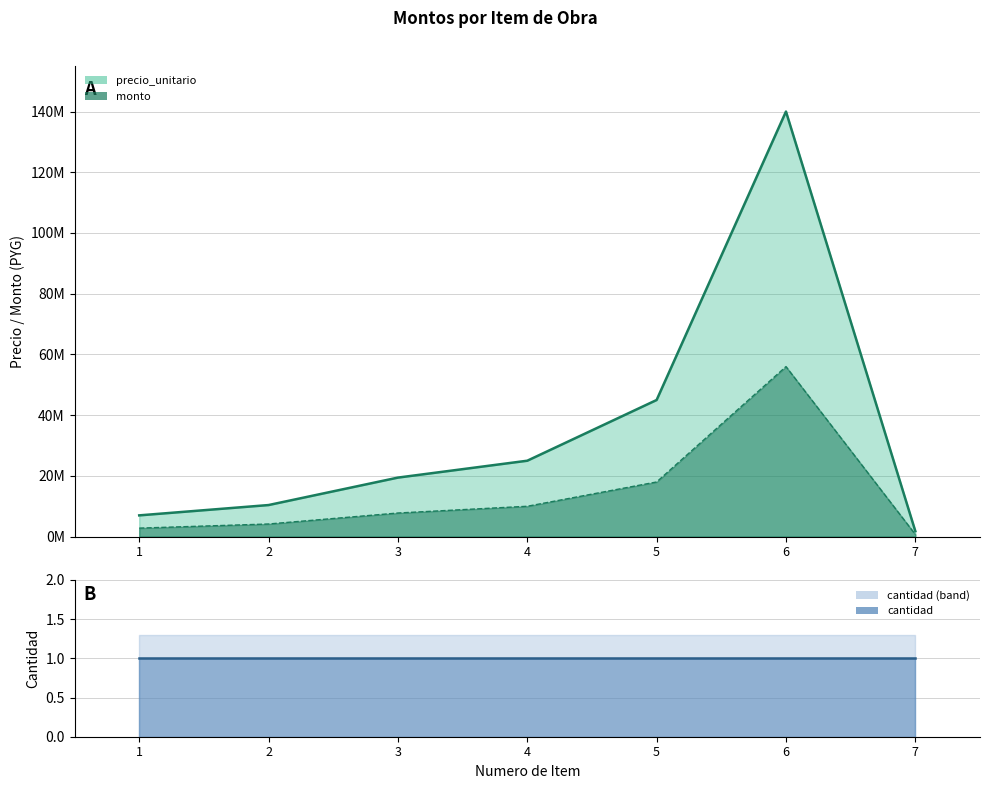

What is the value of the precio_unitario point at the 2nd from the left?

10400000